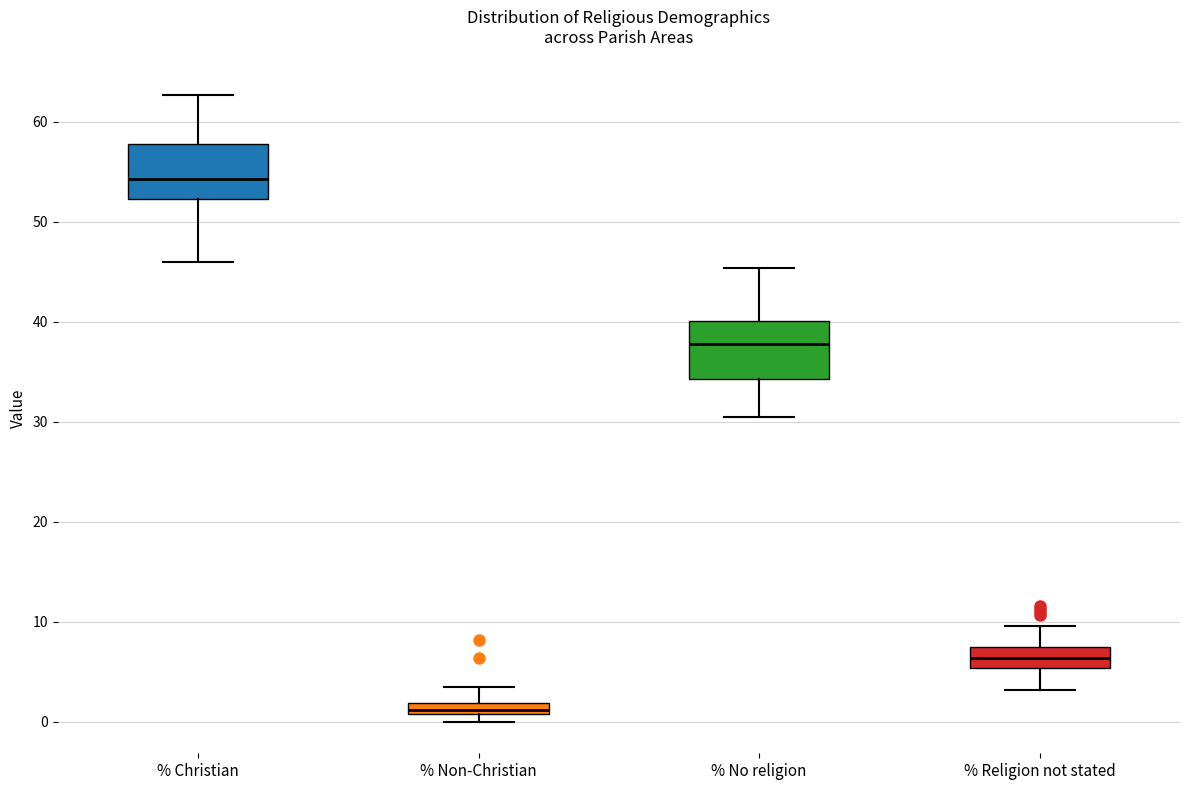

Where is the upper edge of the box for % Christian on the y-axis? The values are not printed on the chart, so give them approximately, as read against the axis.

58